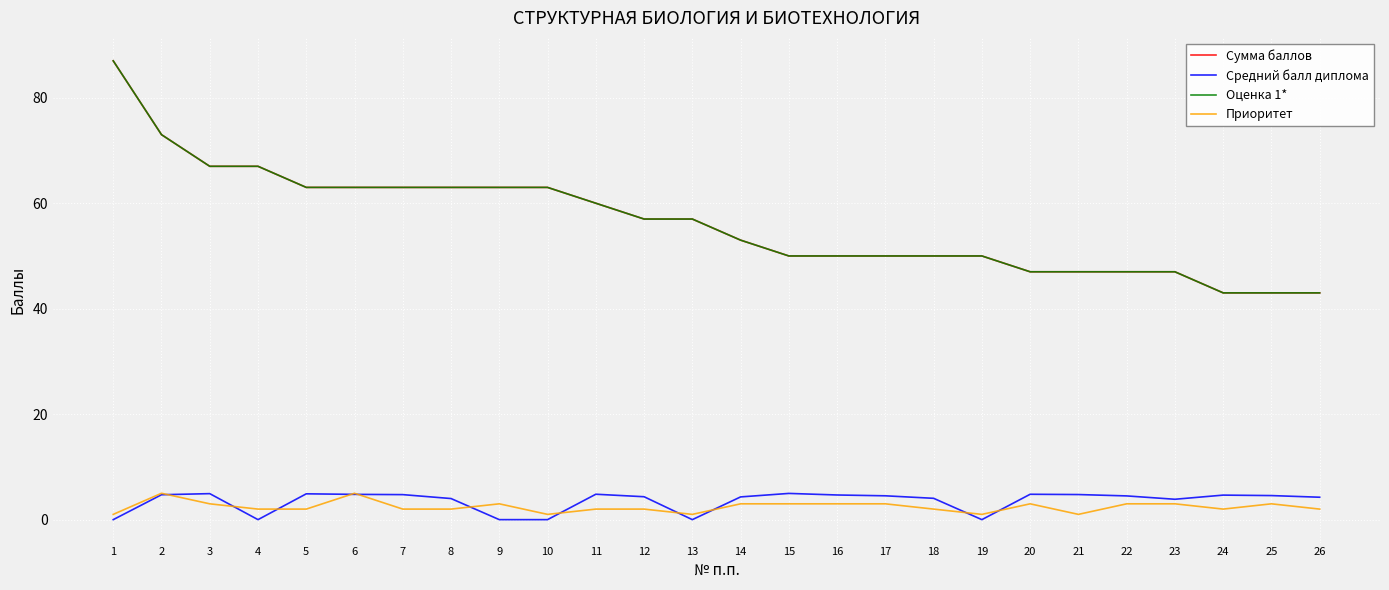

Which series has the widest spread of values?

Сумма баллов